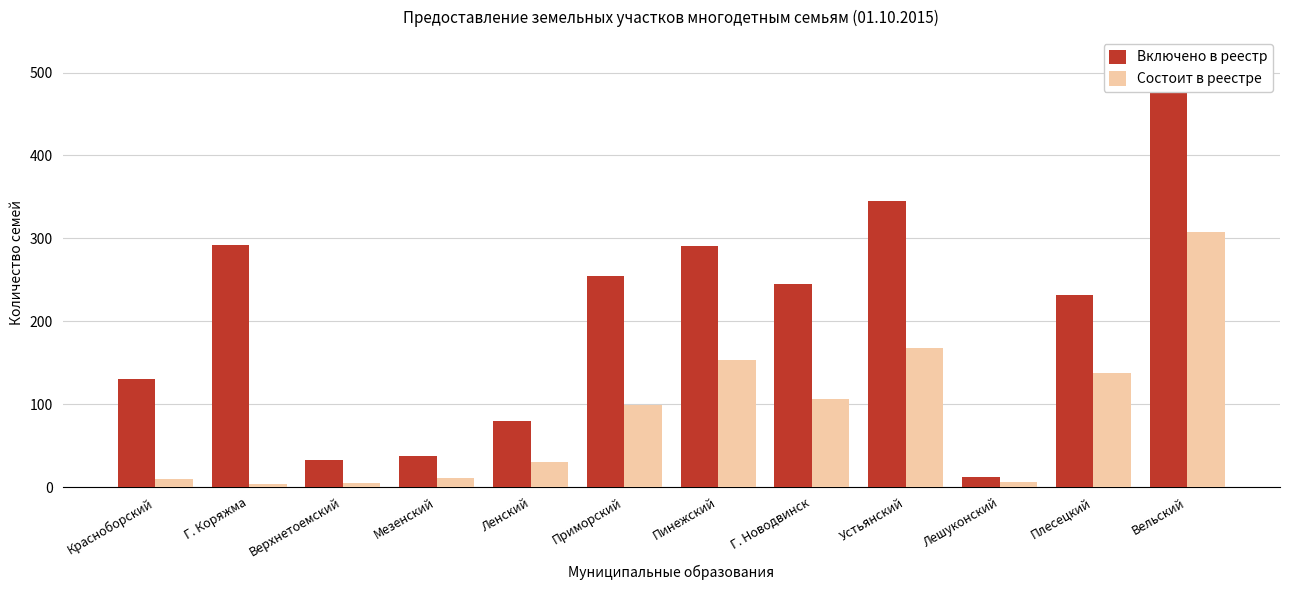

What is the label of the 5th bar from the left?

Ленский